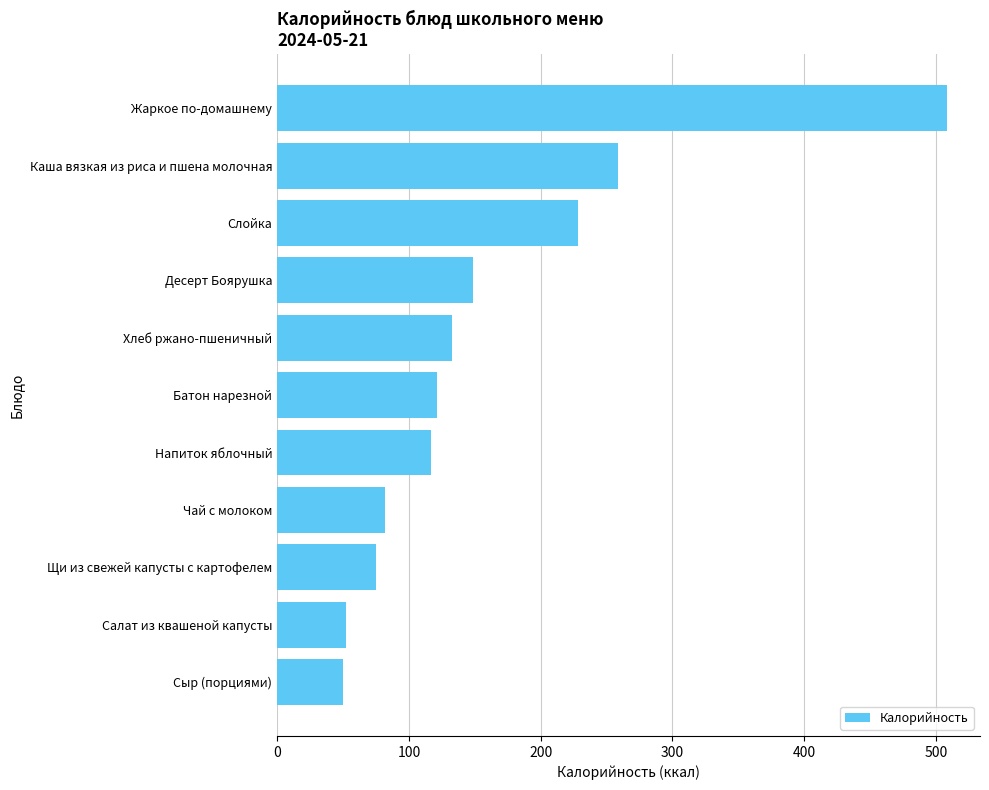

What value does the data have at Десерт Боярушка?

149